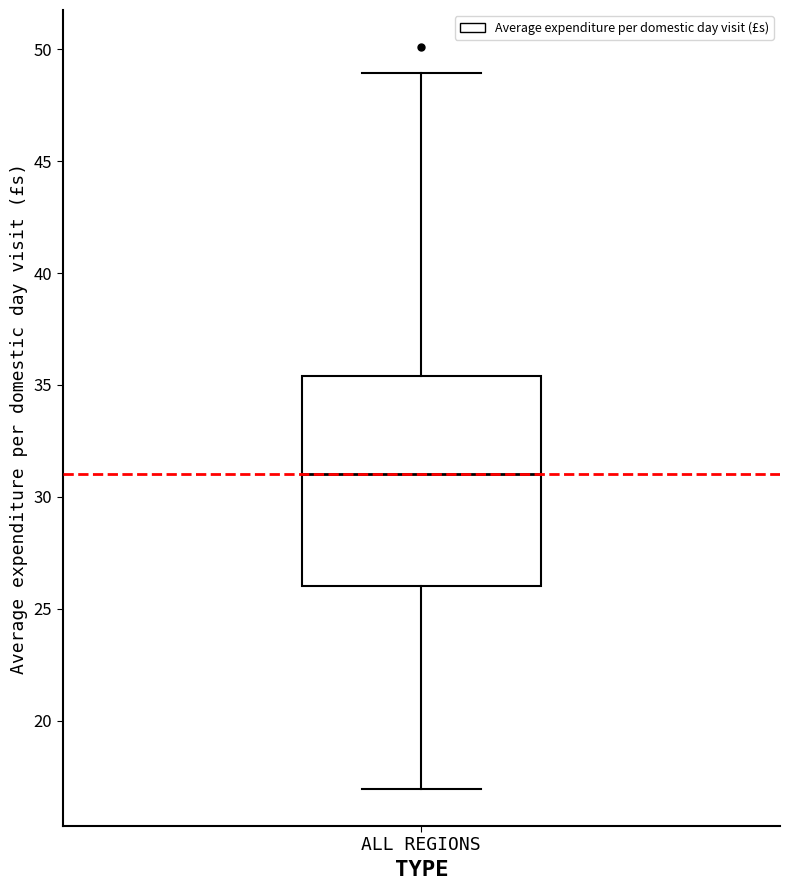

Where is the upper edge of the box for ALL REGIONS on the y-axis? The values are not printed on the chart, so give them approximately, as read against the axis.

35.5